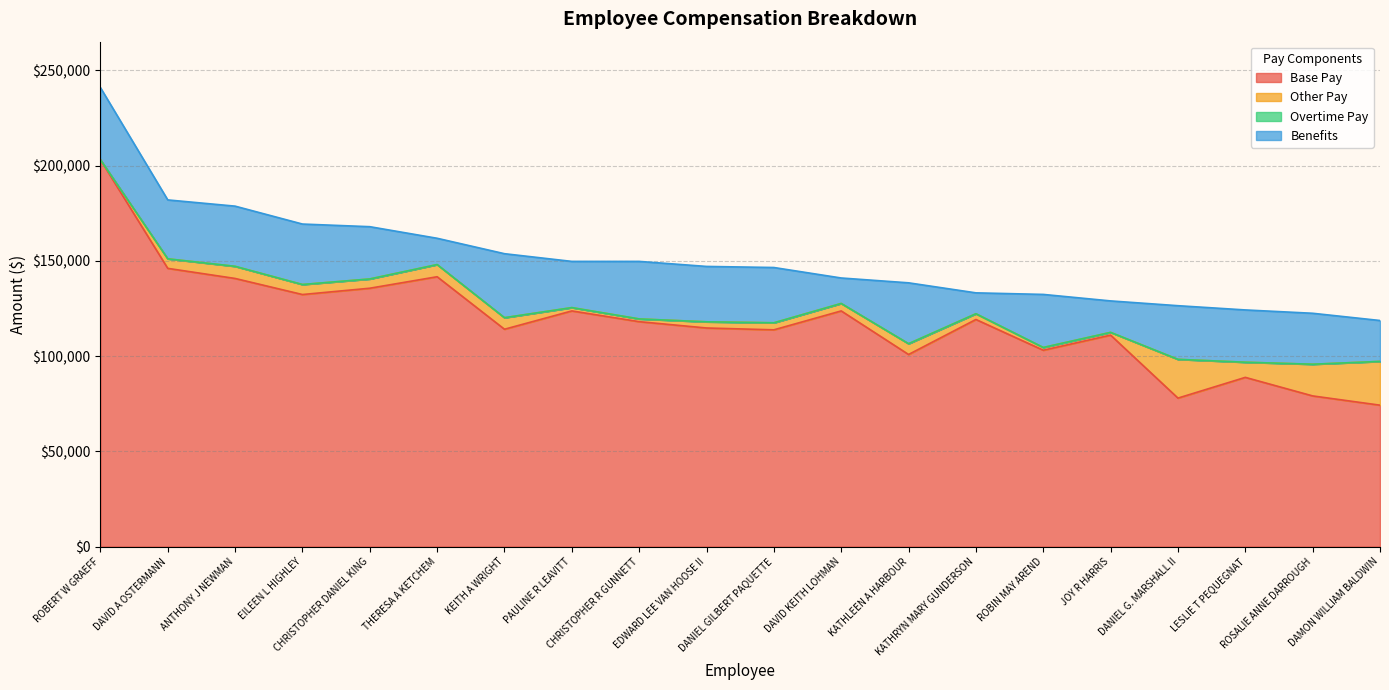

At which category does the chart reach its minimum across all series?

ROBERT W GRAEFF